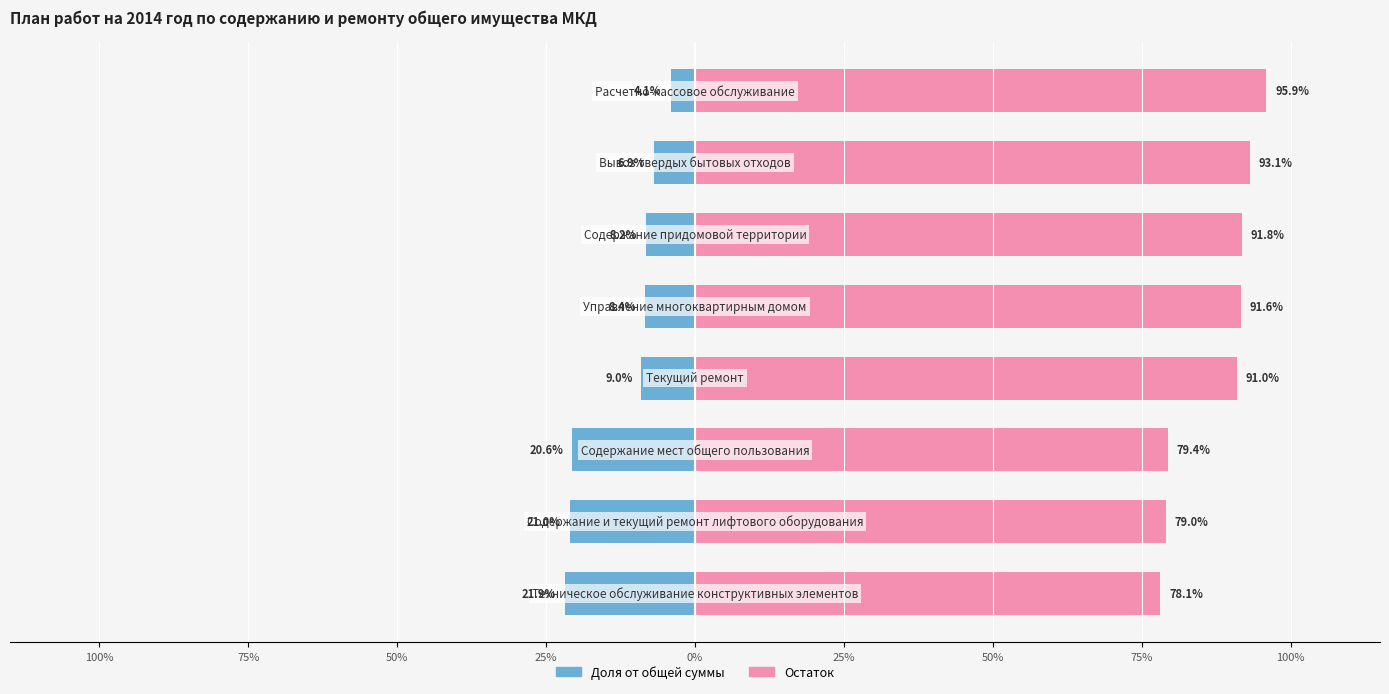

How many categories are shown in the chart?

8